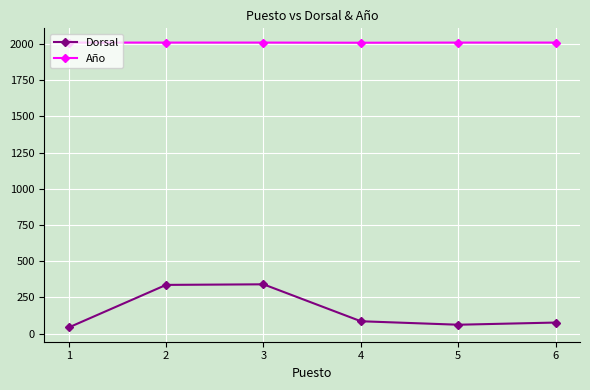

True or false: Dorsal and Año cross at least once.

False